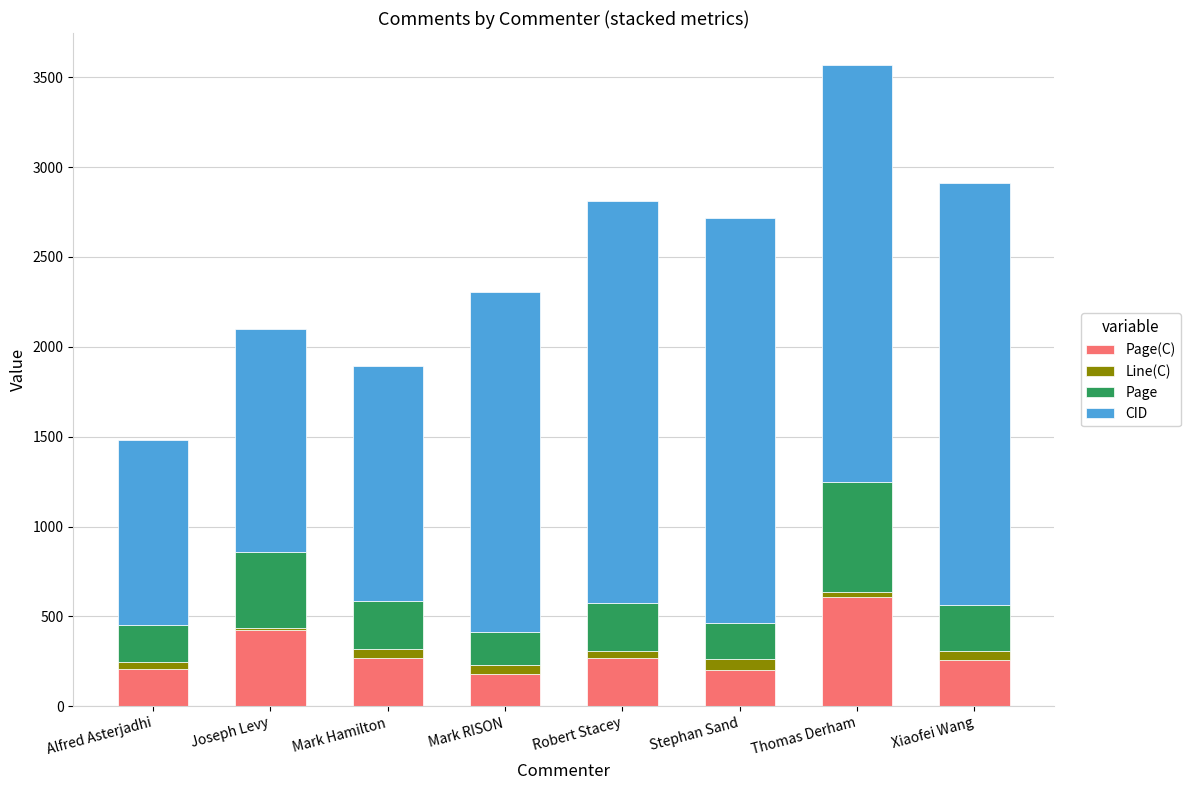

At which category is the sum across all series the highest?

Thomas Derham